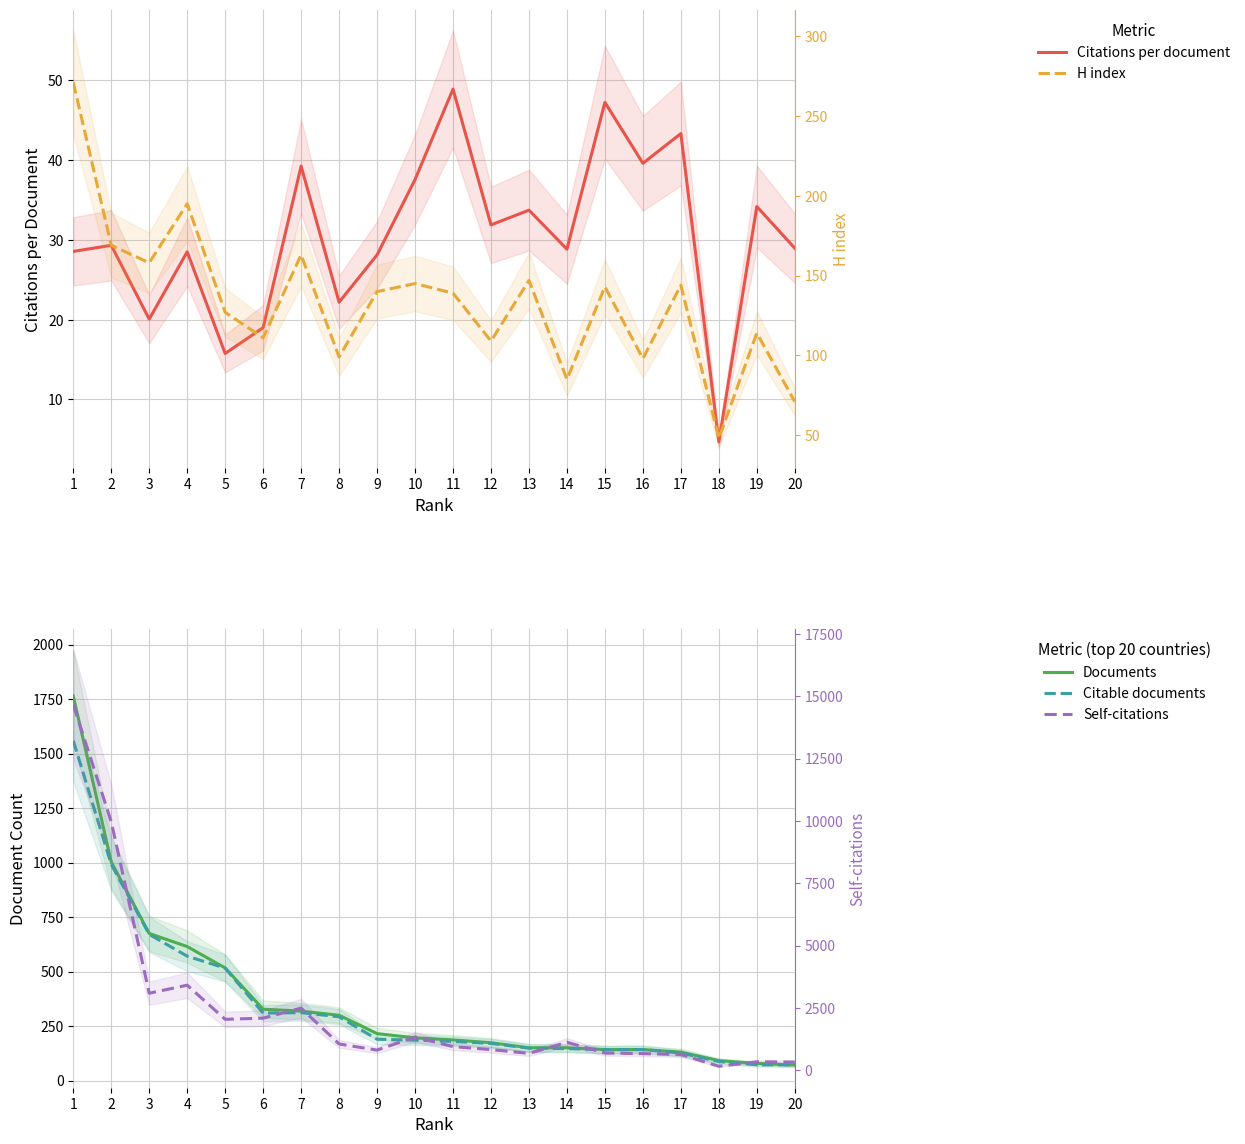

How many interior local peaks does the H index series have?

7